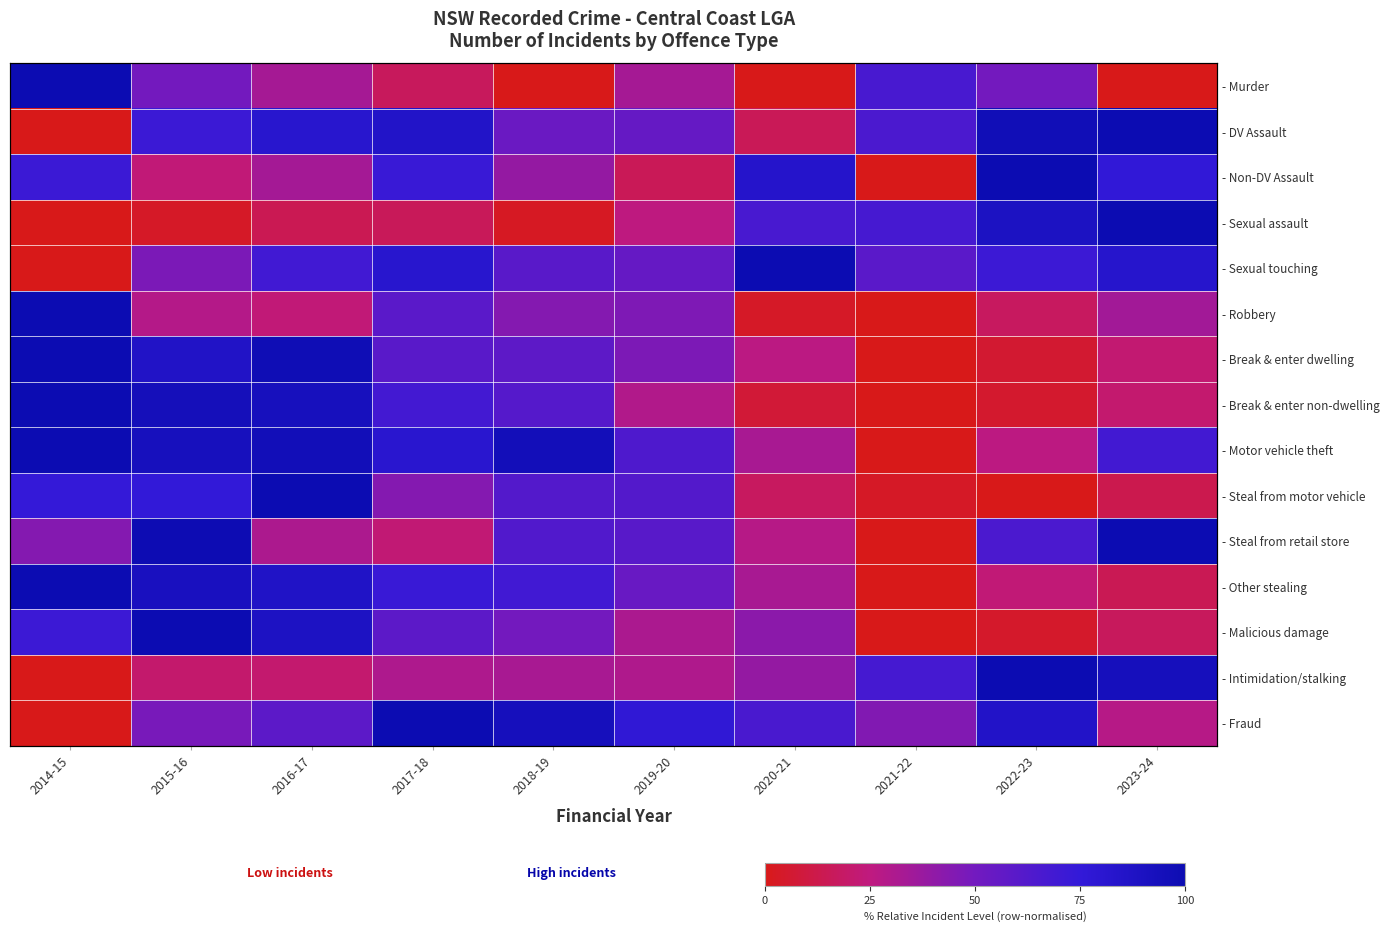

Is it true that - Robbery equals 62.5 at 2021-22?

False